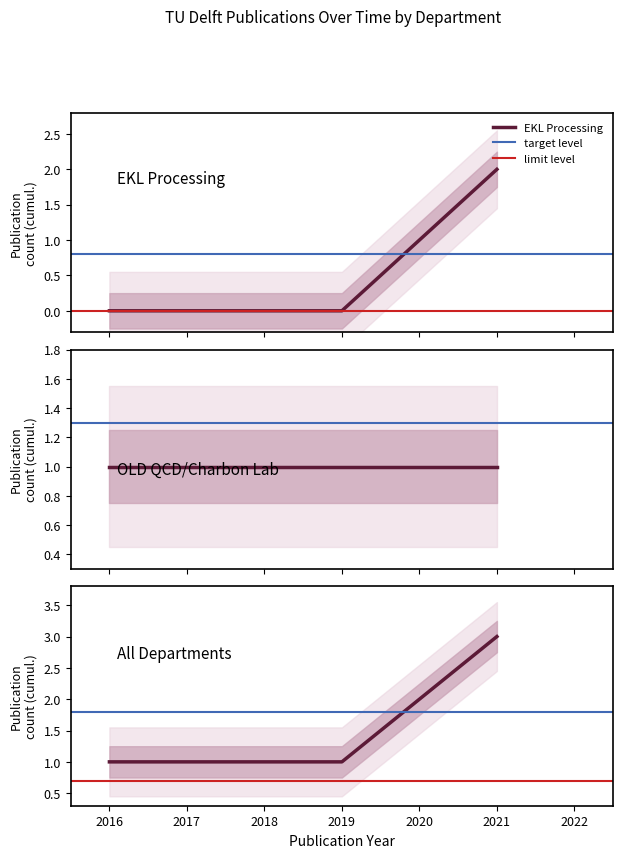

How many lines are shown in the chart?

1